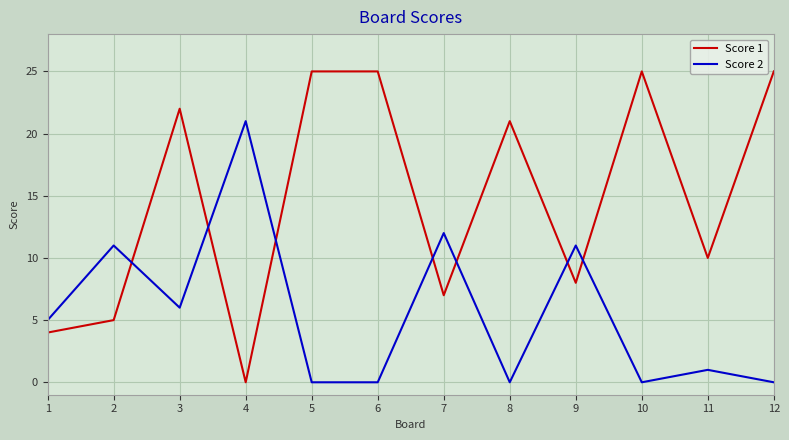

What is the highest value of the Score 2 series?

21